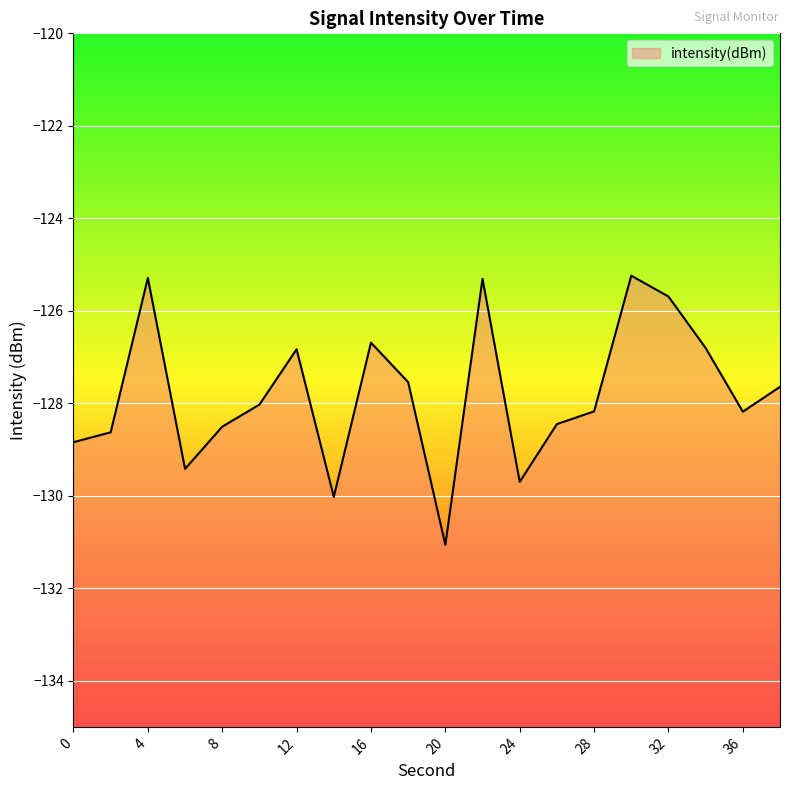

The chart shows a value of -128.2 at 36. True or false?

True